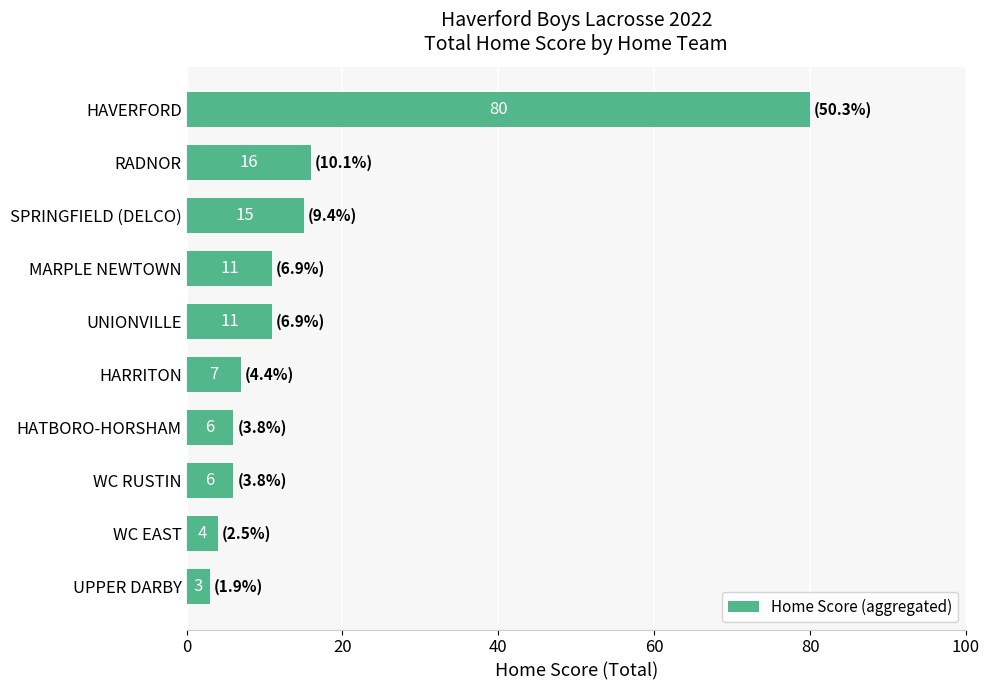

The chart shows a value of 3 at UPPER DARBY. True or false?

True